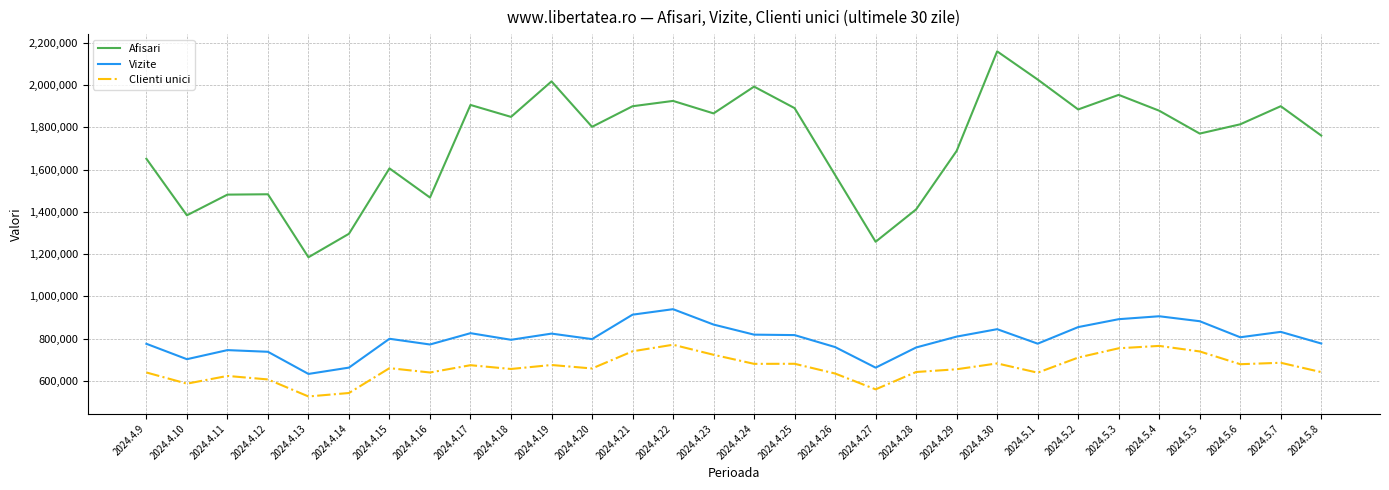

True or false: Afisari and Clienti unici cross at least once.

False